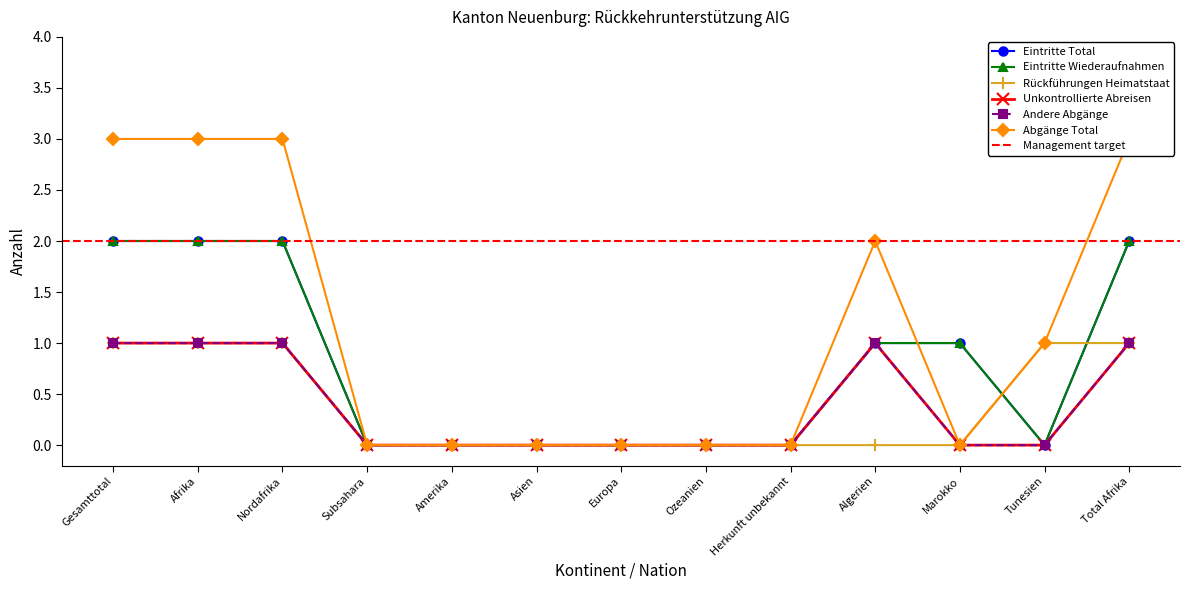

How many positive values does the Eintritte Wiederaufnahmen series have?

6